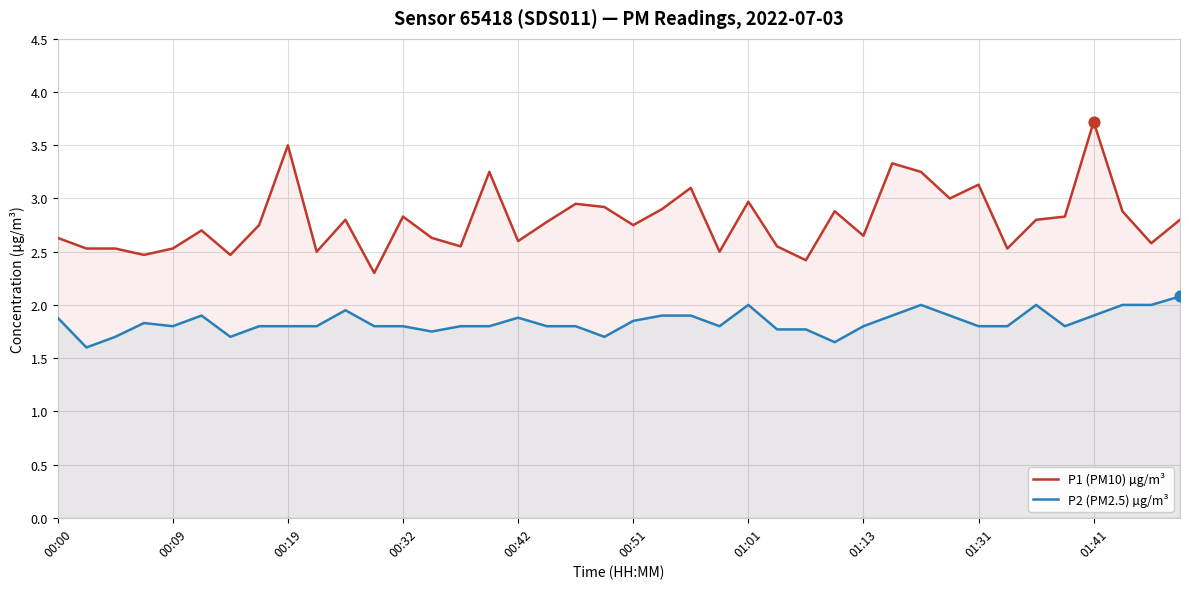

At how many categories does at least one series exceed 2?

40